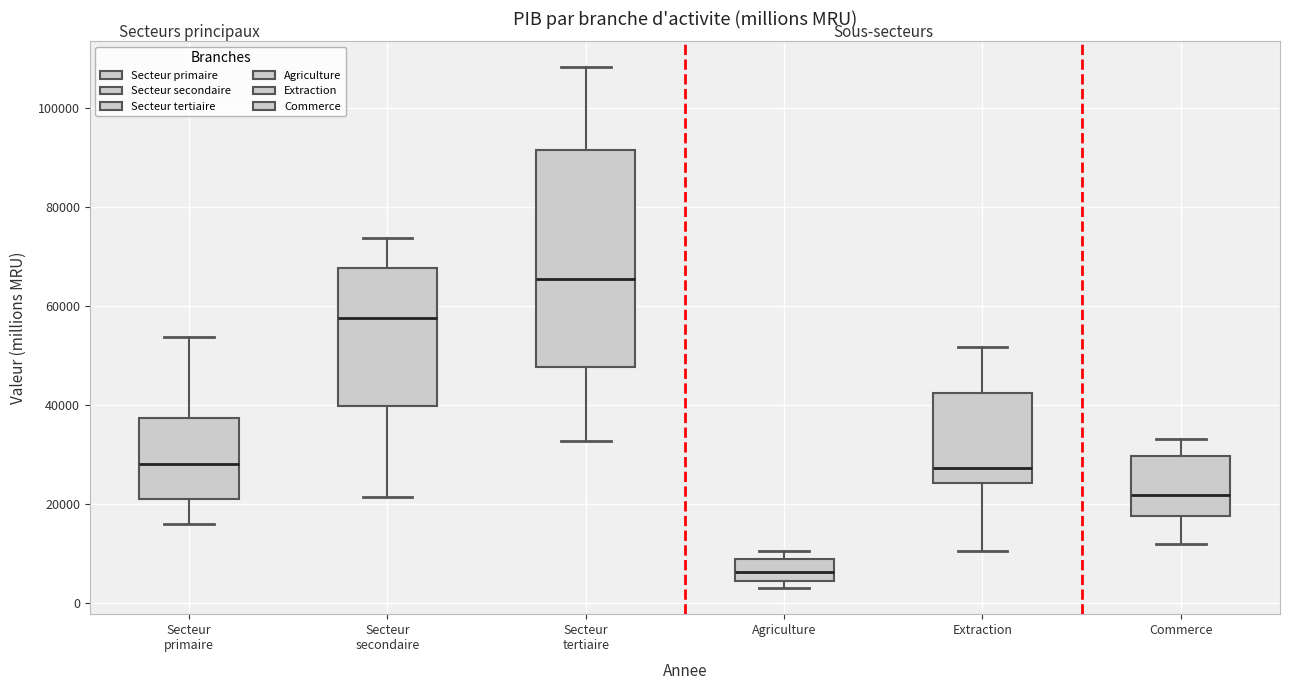

Reading left to right, read every box against the y-axis: the position of its median line, the range the box covers, and the ends of its whiskers. The values are not printed on the chart, so give them approximately, as read against the axis.

Secteur primaire: median 28000, box 22000 to 38000, whiskers 16000 to 54000
Secteur secondaire: median 58000, box 40000 to 68000, whiskers 22000 to 74000
Secteur tertiaire: median 66000, box 48000 to 92000, whiskers 32000 to 108000
Agriculture: median 6000, box 4000 to 8000, whiskers 4000 (just below the box's lower edge) to 10000
Extraction: median 28000, box 24000 to 42000, whiskers 10000 to 52000
Commerce: median 22000, box 18000 to 30000, whiskers 12000 to 34000